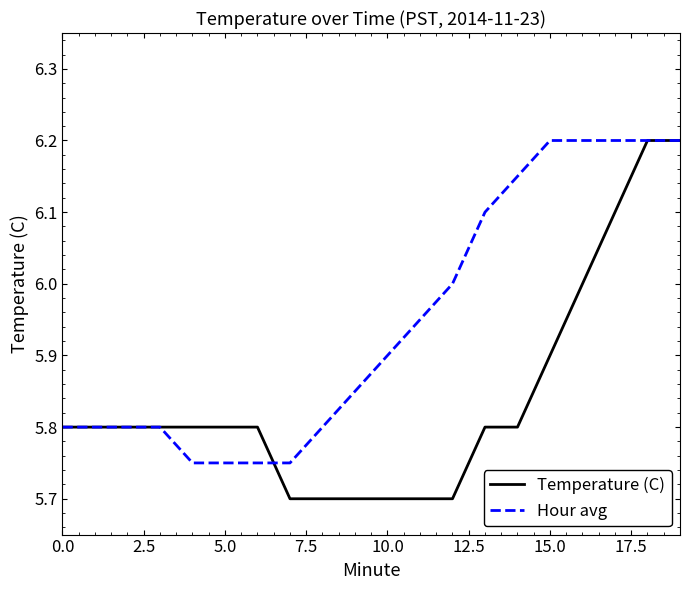

Which series has the widest spread of values?

Temperature (C)